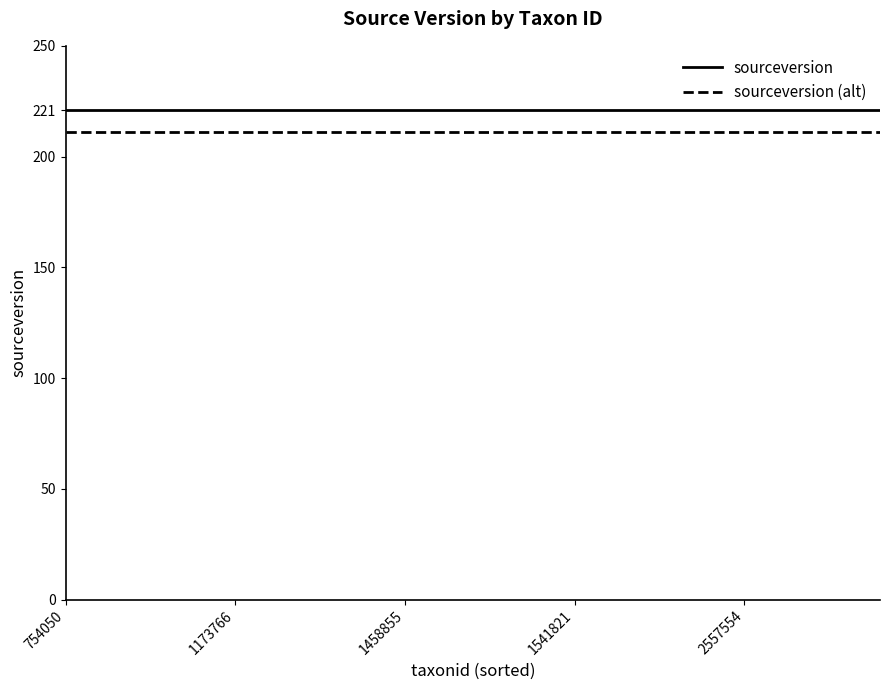

What is the smallest value displayed?

211